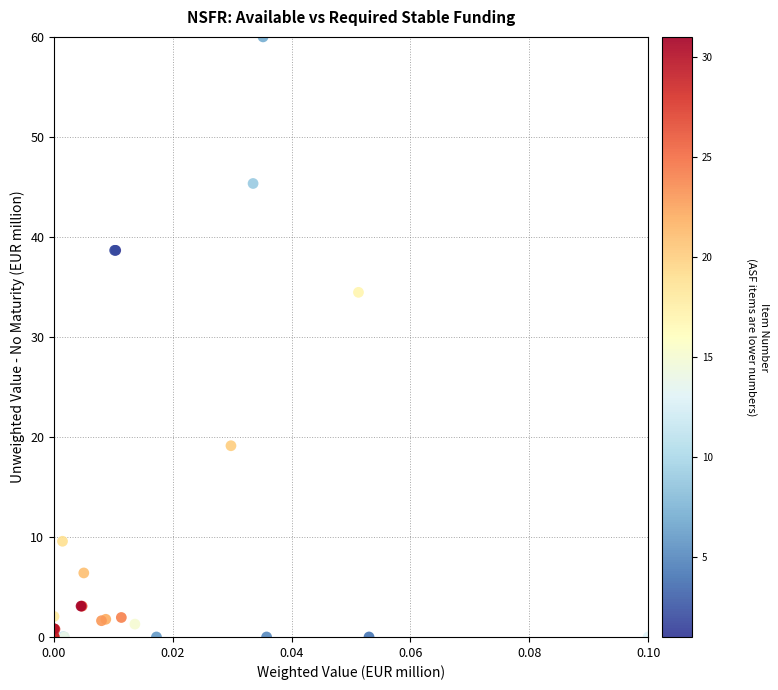

What Y value in the scatter plot is closest to 30?

34.5